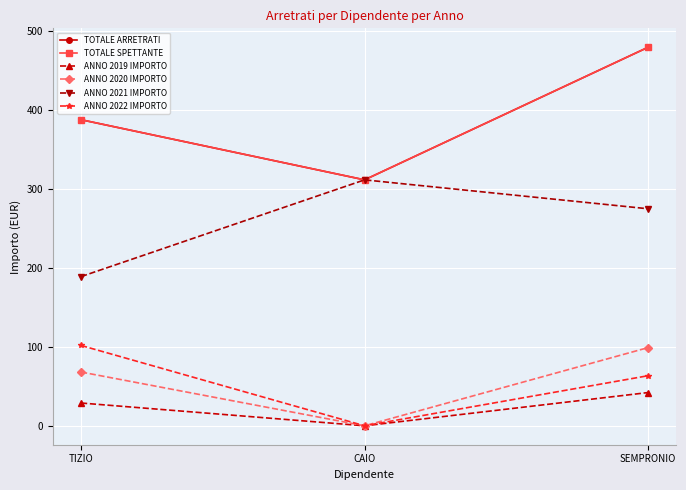

Is this an area chart (filled region under the line)?

No